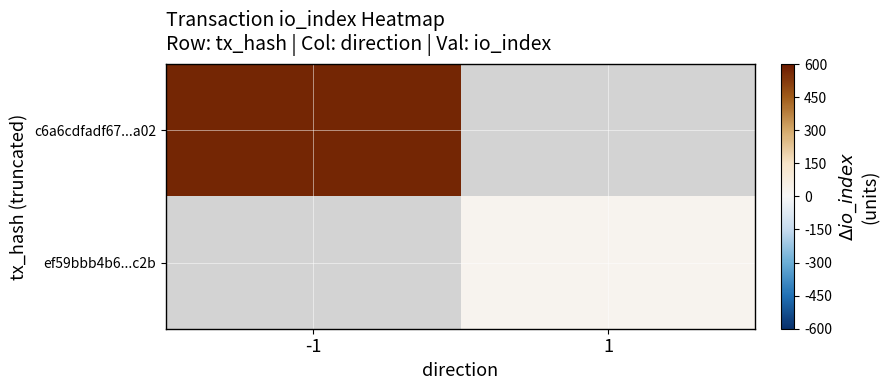

What is the approximate value of ef59bbb4b6...c2b at 1?

28.0